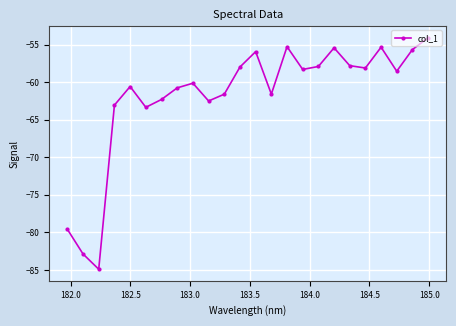

How many interior local peaks (higher than both neighbors) does the data have?

6